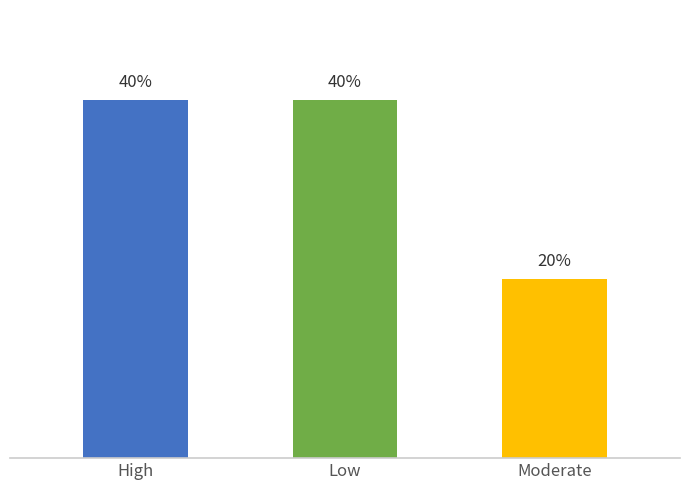

How many bars are there in total?

3